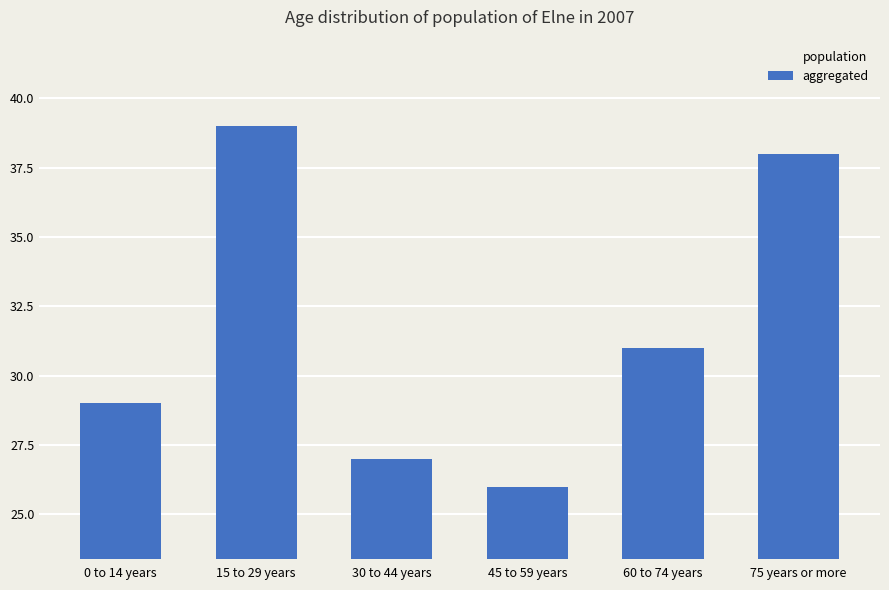

Are the bars horizontal?

No